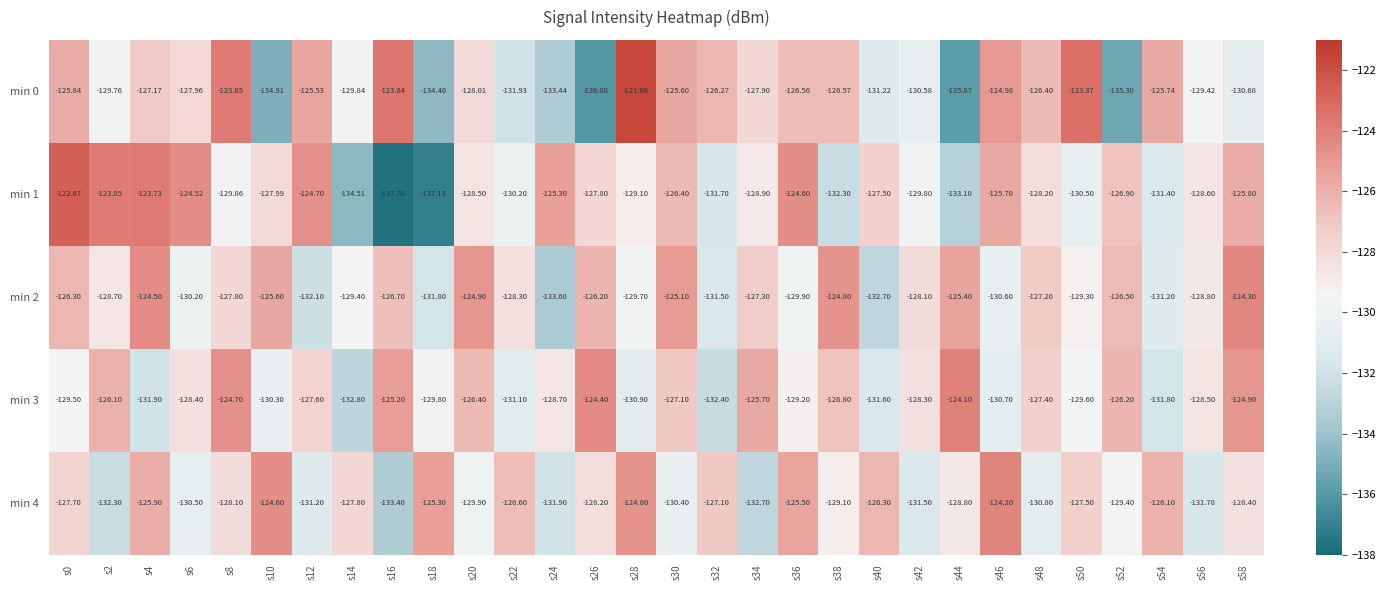

Which series has the widest spread of values?

min 1